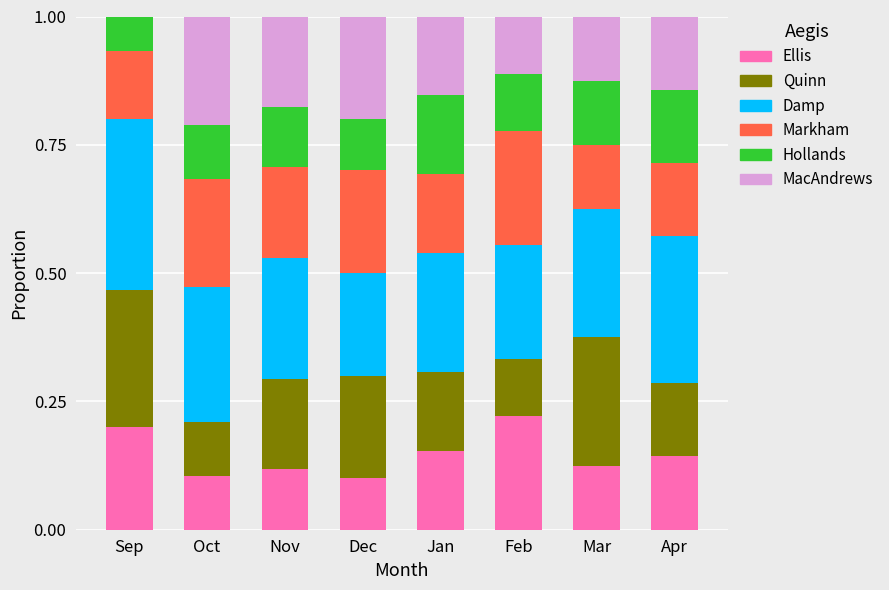

What is the total value across all series at Apr?

1.0